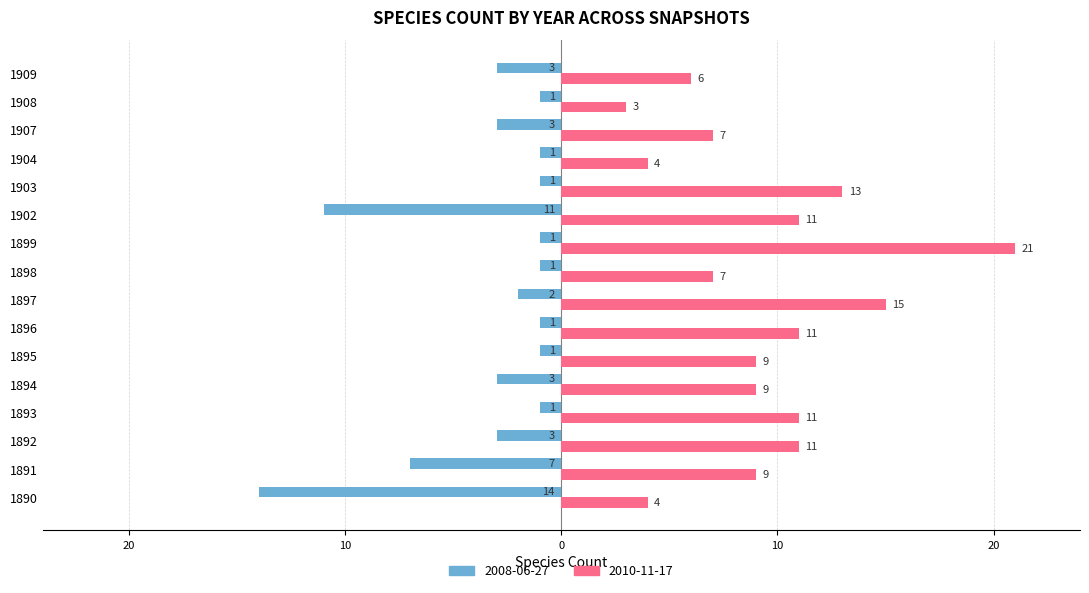

What are all the series names shown in the legend?

2008-06-27, 2010-11-17